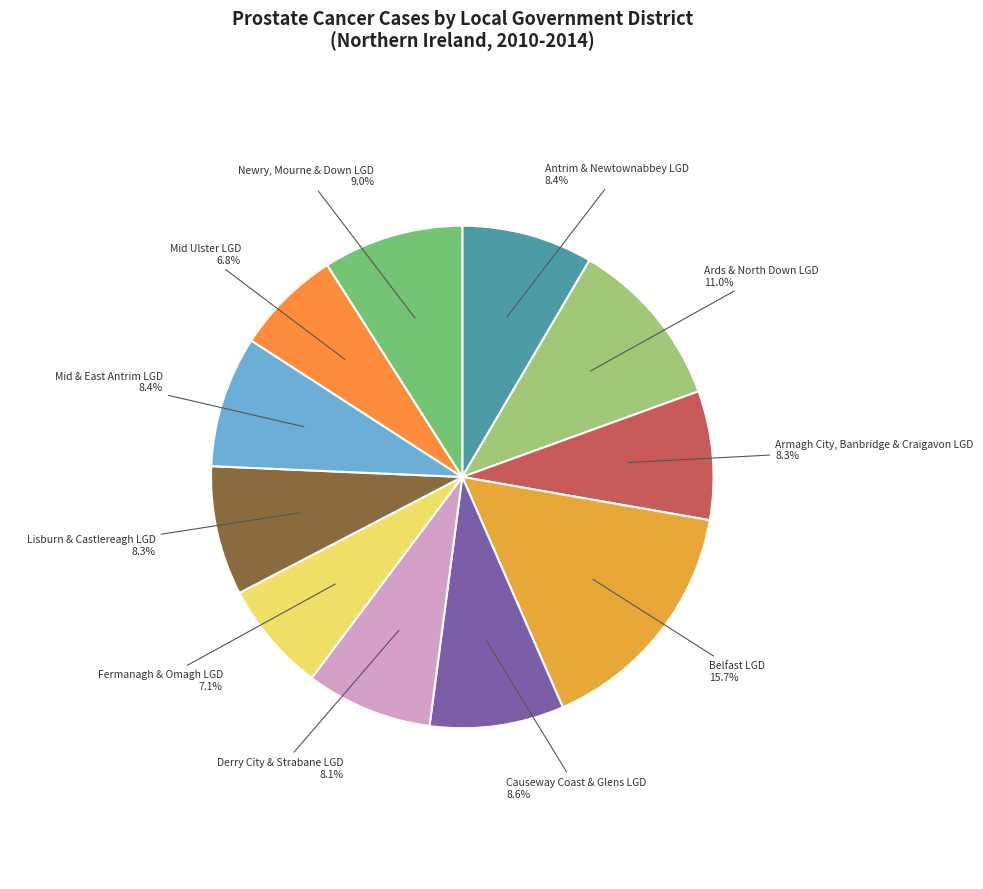

True or false: Lisburn & Castlereagh LGD accounts for 1% of the total.

False